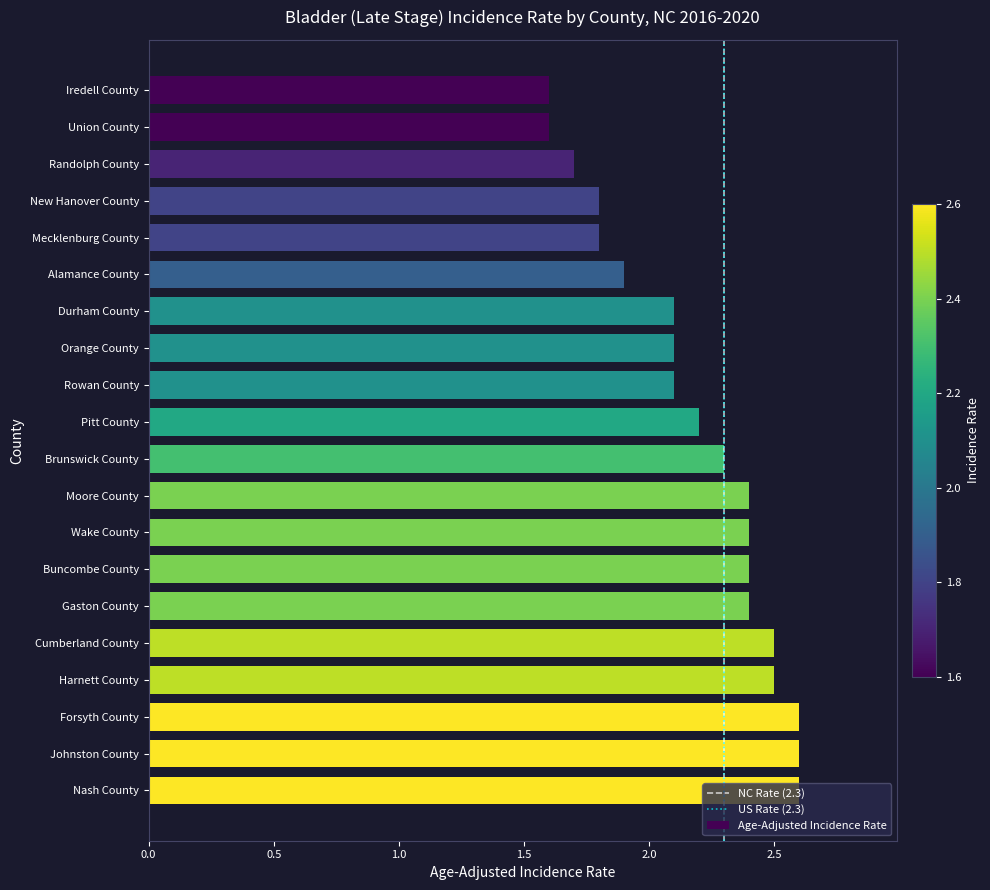

What is the sum of all values?

43.6